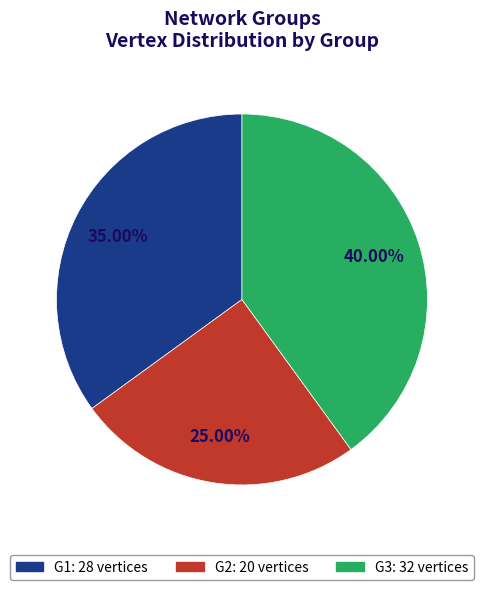

What percentage is the G2 slice, to the nearest percent?

25%